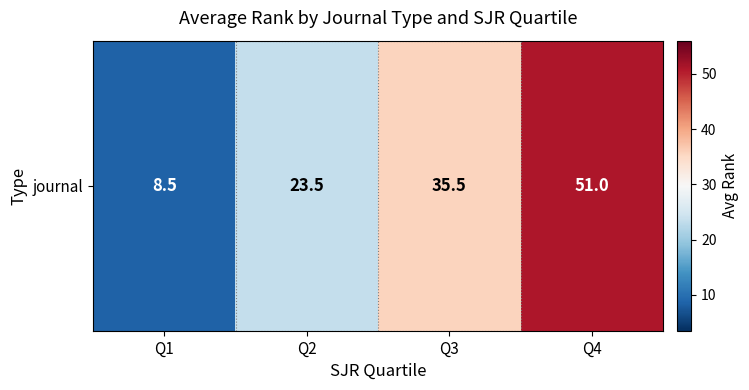

What is the change in value from Q2 to Q4?

+27.5